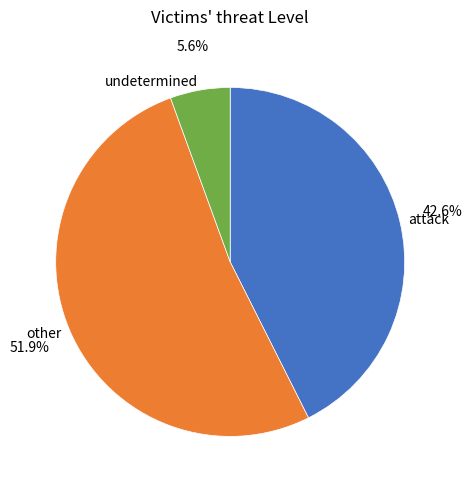

Does any single category account for the majority?

Yes